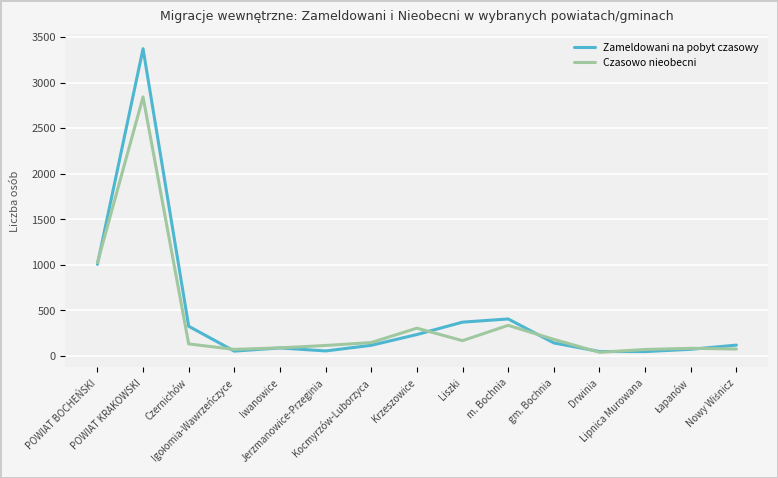

Which series ends up on top after the final intersection of Zameldowani na pobyt czasowy and Czasowo nieobecni?

Zameldowani na pobyt czasowy